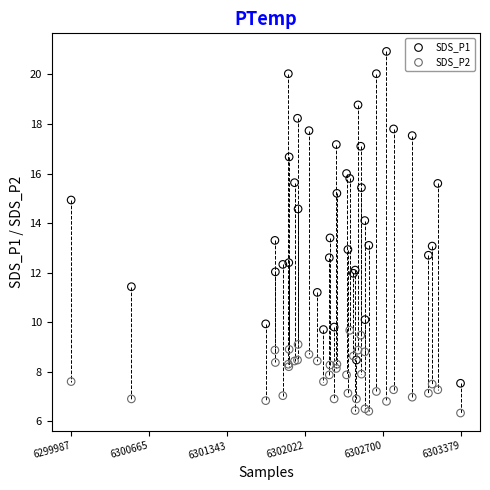

Which series has the widest spread of Y values?

SDS_P1